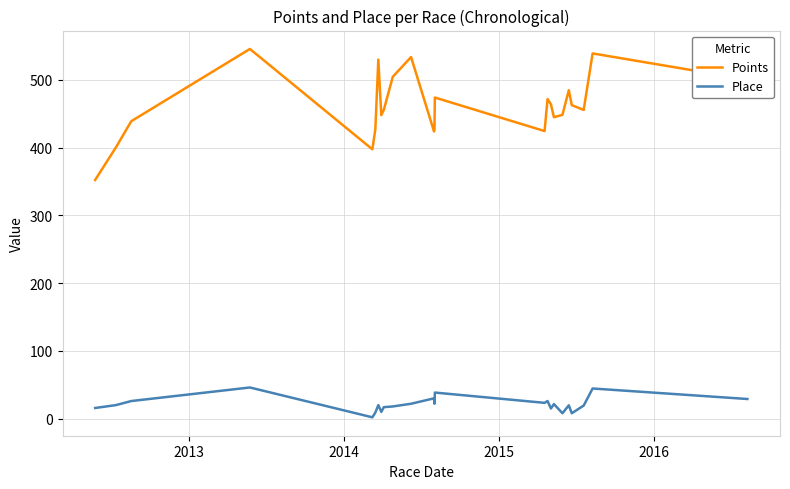

List the series in order of their peak value, highest first.

Points, Place